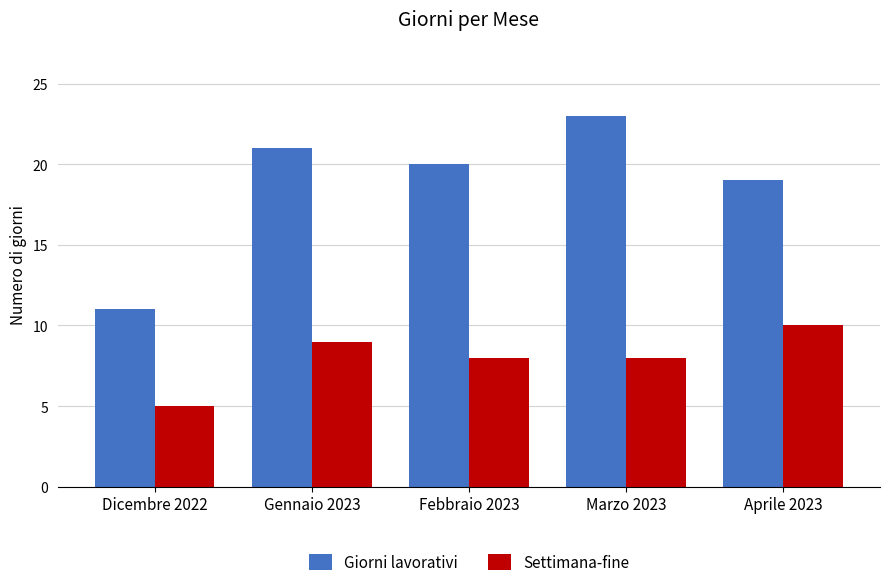

At which category is the sum across all series the highest?

Marzo 2023